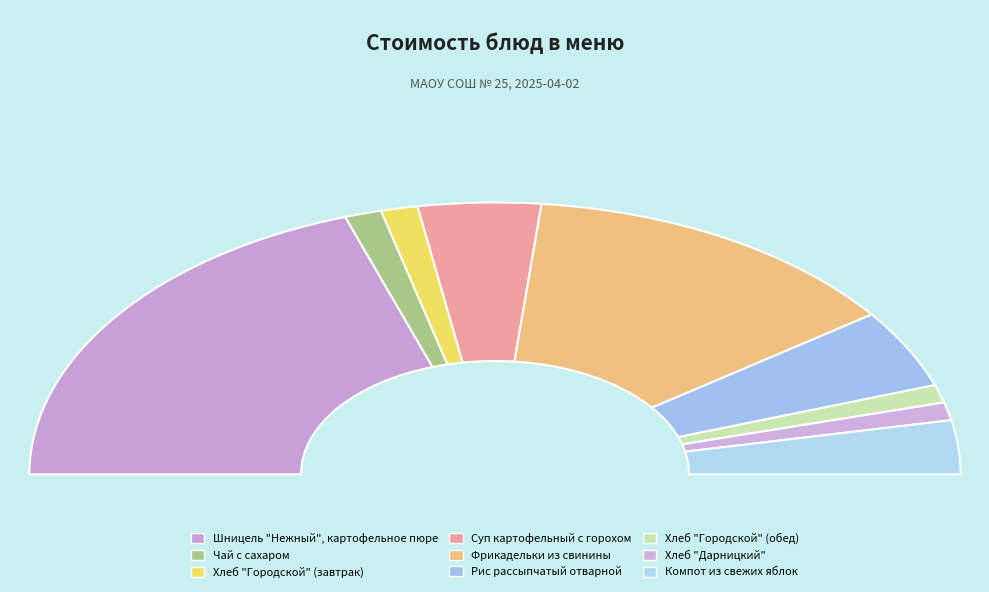

Rank the categories by value from highest to lowest.

Шницель "Нежный", картофельное пюре, Фрикадельки из свинины, Рис рассыпчатый отварной, Суп картофельный с горохом, Компот из свежих яблок, Чай с сахаром, Хлеб "Городской" (завтрак), Хлеб "Городской" (обед), Хлеб "Дарницкий"